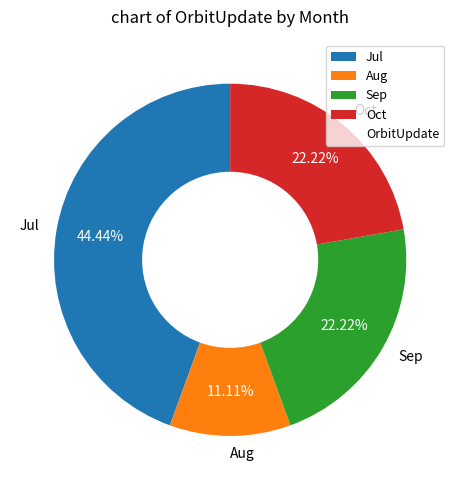

Which slice is the largest?

Jul